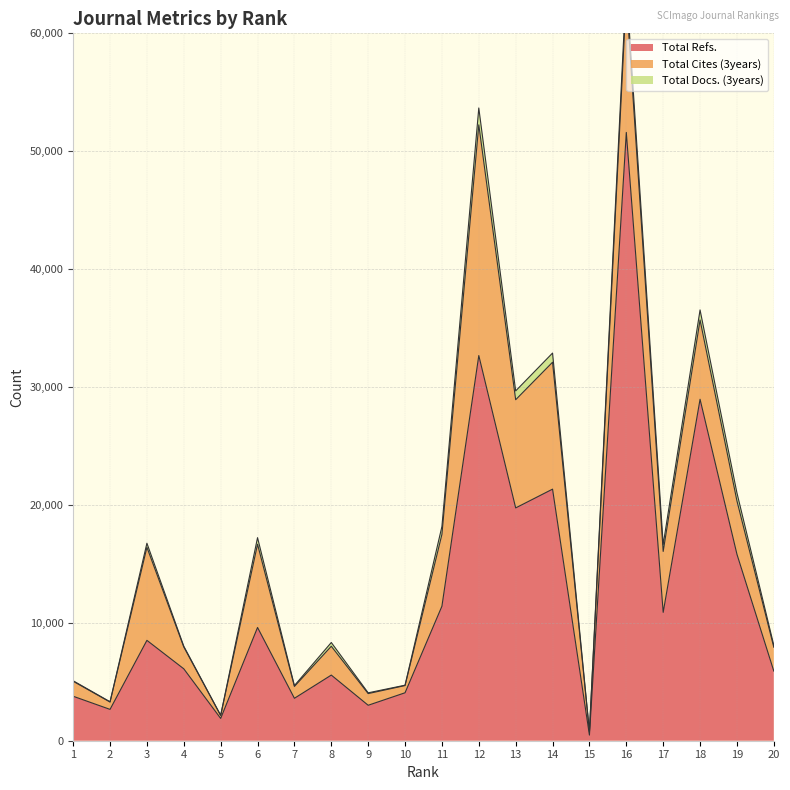

What is the total value across all series at 7?

4678